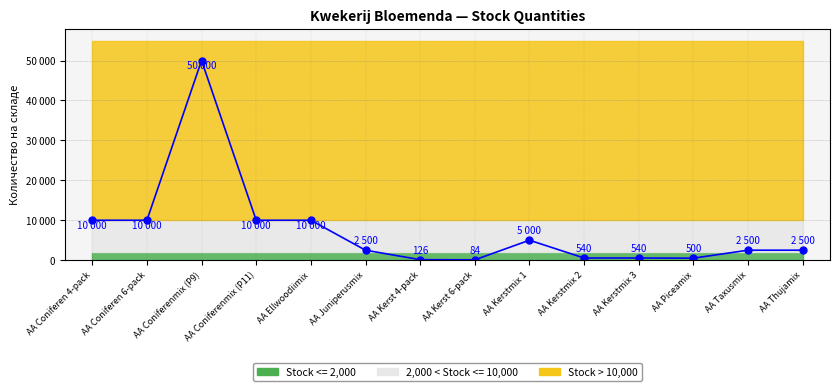

Reading left to right, list all the values displayed in this chart.

10000	10000	50000	10000	10000	2500	126	84	5000	540	540	500	2500	2500